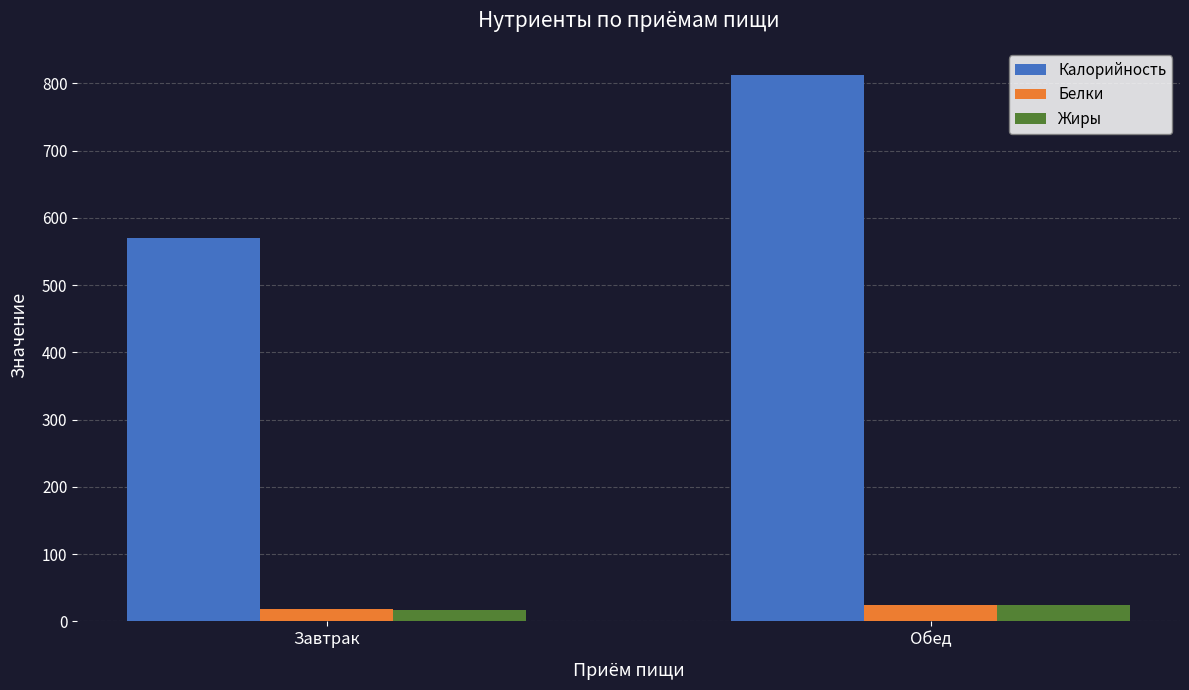

Reading right to left, list all the values displayed in this chart.

Калорийность: 812.1	570.1
Белки: 24.9	17.8
Жиры: 25.1	17.5